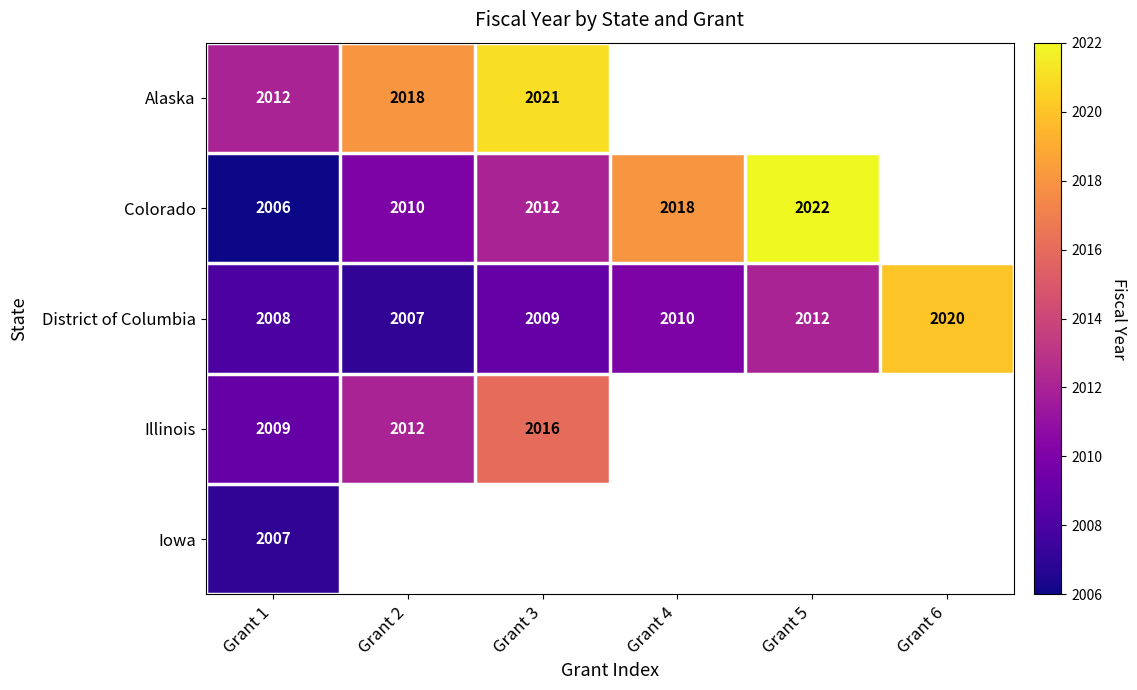

Is it true that Illinois equals 2016 at Grant 3?

True